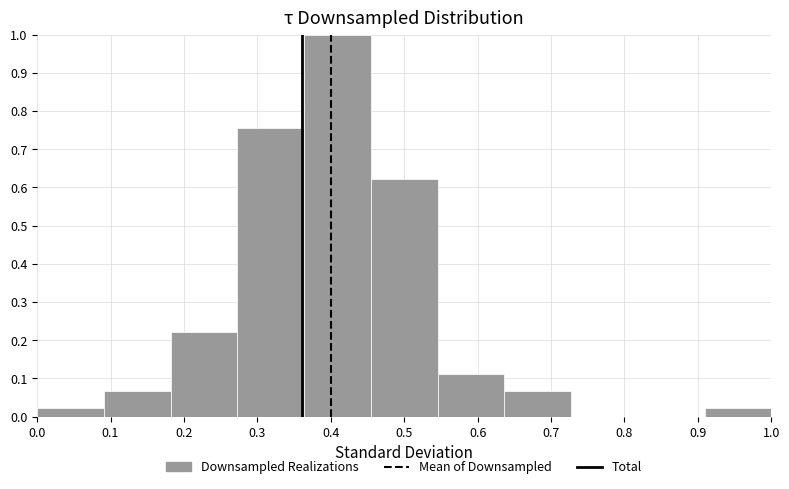

What is the height of the bar covering 0.36 to 0.45 on the x-axis? Neither the bar edges nor the heights are printed on the chart, so give them approximately, as read against the axes.

1.00